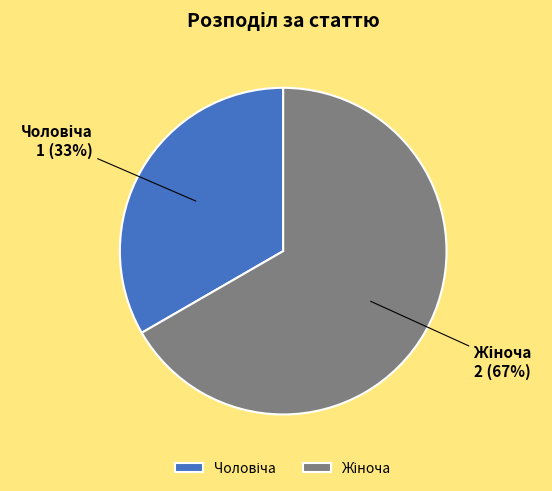

How many segments does this pie chart have?

2